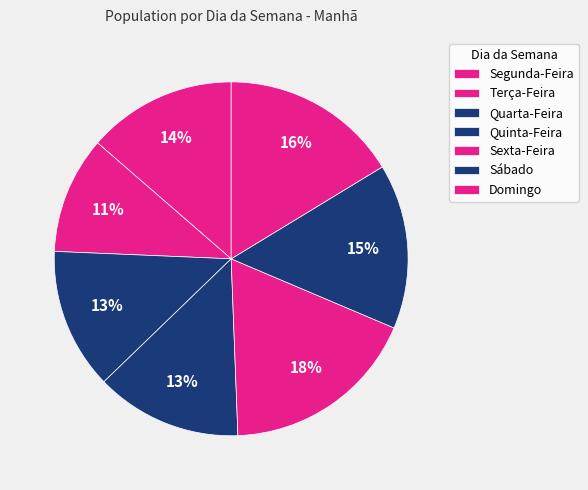

Does Quarta-Feira represent more than half of the total?

No